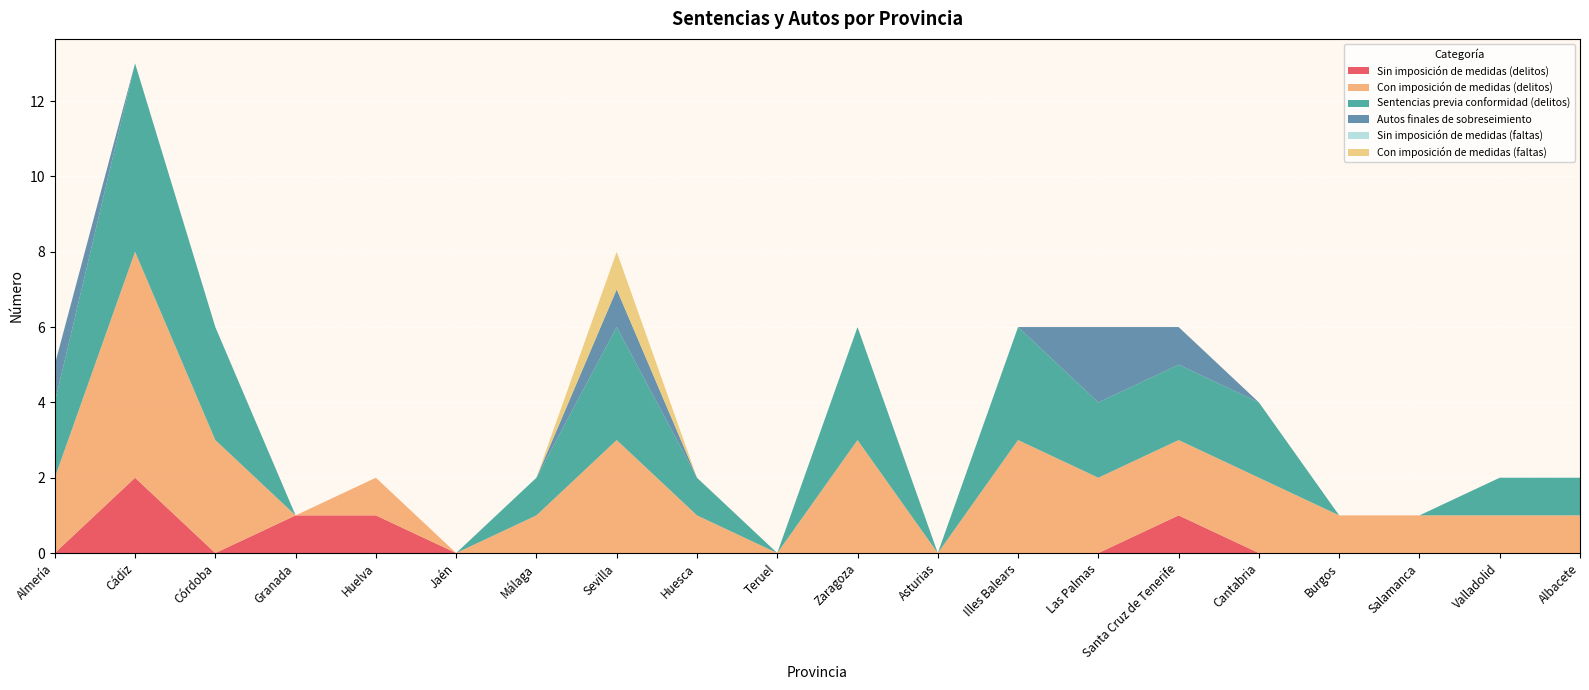

Reading left to right, what are all the values shown in this chart?

Sin imposición de medidas (delitos): 0	2	0	1	1	0	0	0	0	0	0	0	0	0	1	0	0	0	0	0
Con imposición de medidas (delitos): 2	6	3	0	1	0	1	3	1	0	3	0	3	2	2	2	1	1	1	1
Sentencias previa conformidad (delitos): 2	5	3	0	0	0	1	3	1	0	3	0	3	2	2	2	0	0	1	1
Autos finales de sobreseimiento: 1	0	0	0	0	0	0	1	0	0	0	0	0	2	1	0	0	0	0	0
Sin imposición de medidas (faltas): 0	0	0	0	0	0	0	0	0	0	0	0	0	0	0	0	0	0	0	0
Con imposición de medidas (faltas): 0	0	0	0	0	0	0	1	0	0	0	0	0	0	0	0	0	0	0	0